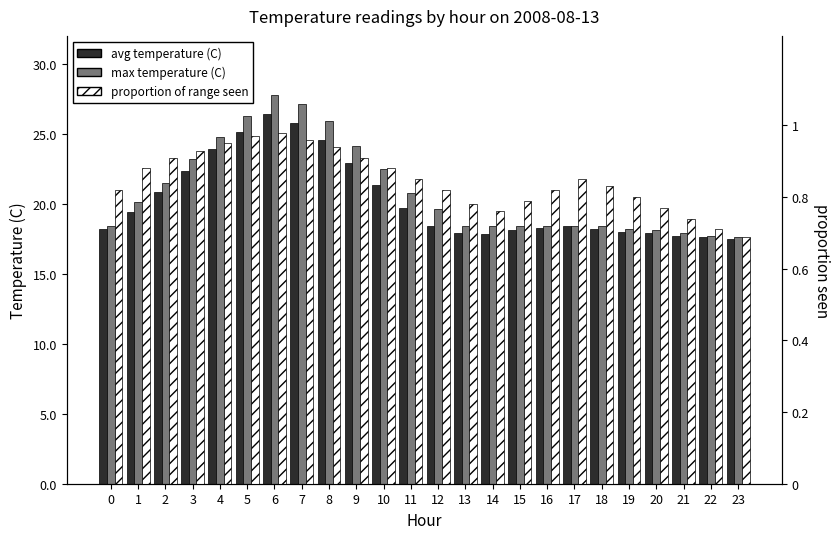

The value of proportion of range seen at 14 is 0.8. True or false?

True